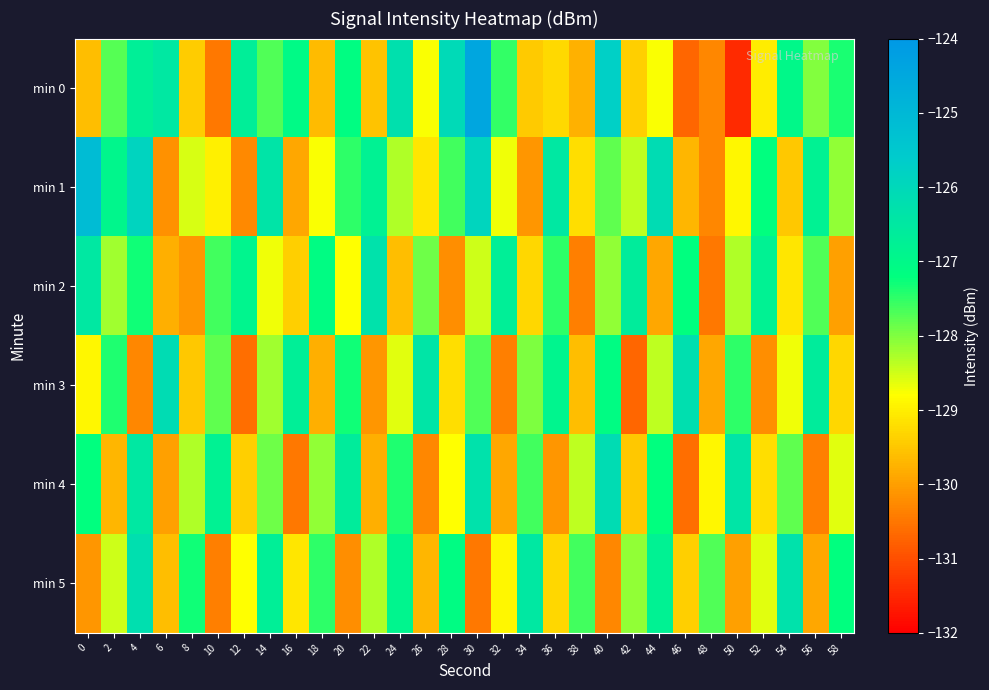

What is the spread (max minus min) of values at 18?

2.7